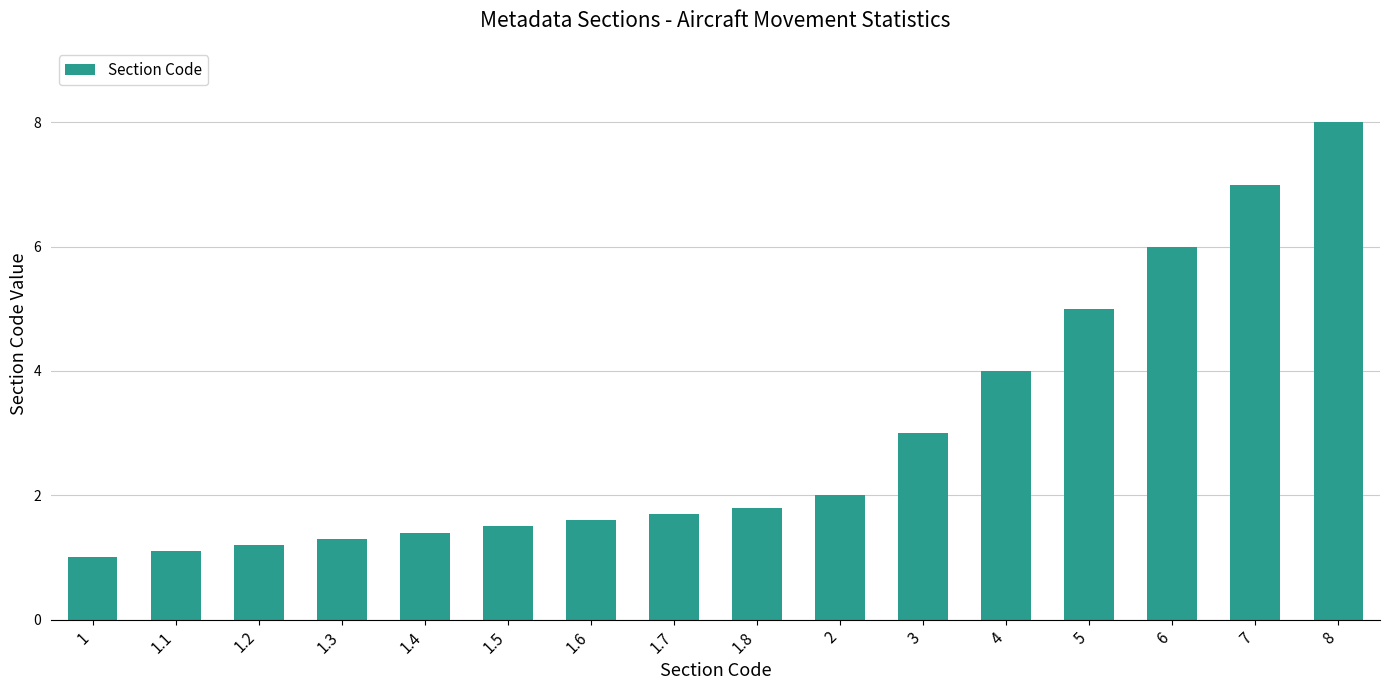

Rank the categories by value from lowest to highest.

1, 1.1, 1.2, 1.3, 1.4, 1.5, 1.6, 1.7, 1.8, 2, 3, 4, 5, 6, 7, 8